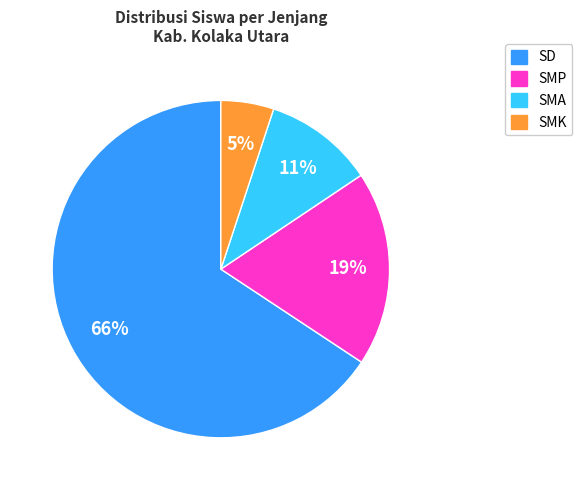

To the nearest percent, what is the average slice percentage?

25%